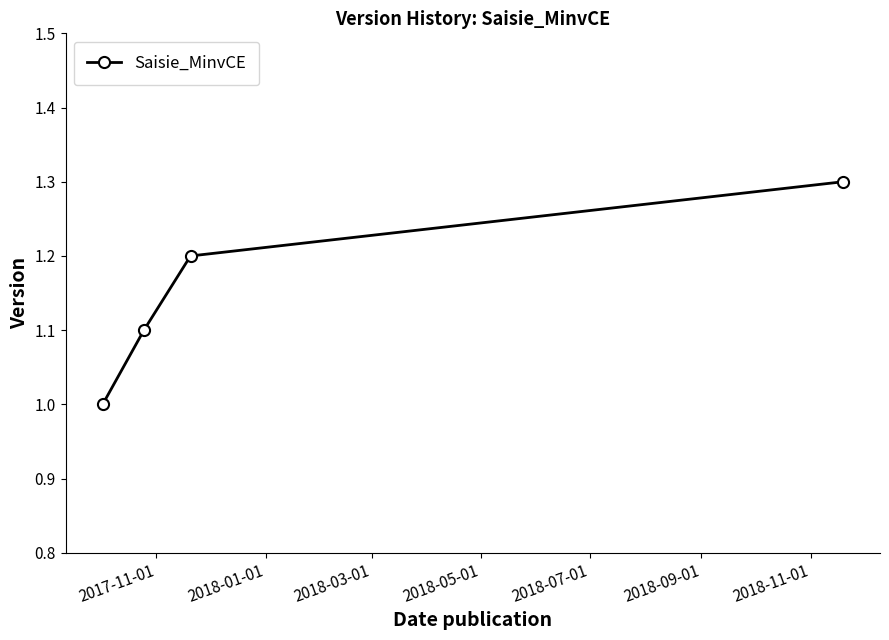

True or false: the data has more than 0 interior local peaks.

False